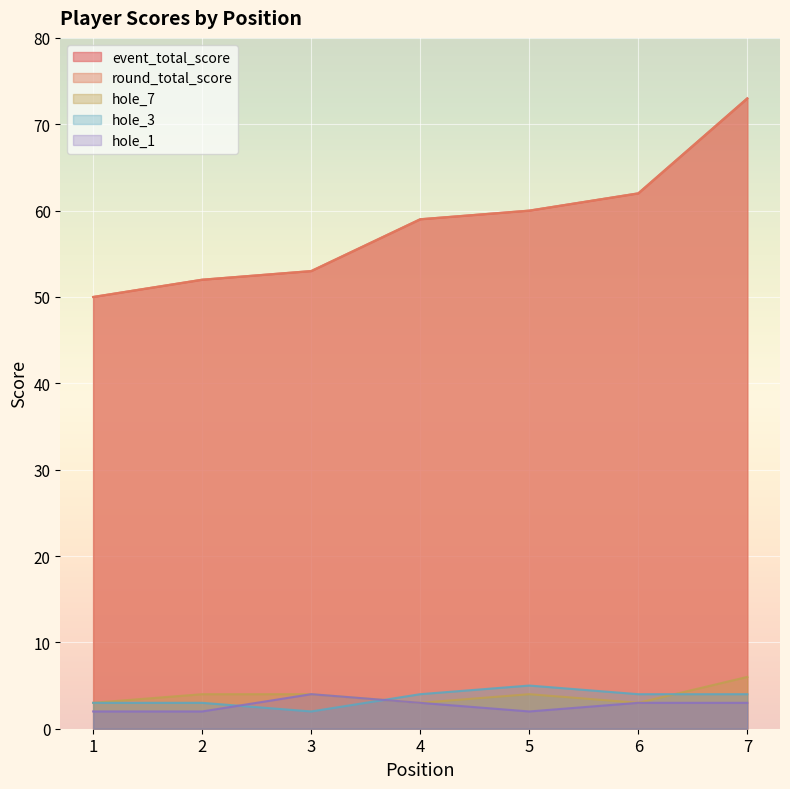

At which label does hole_7 first exceed 4?

7